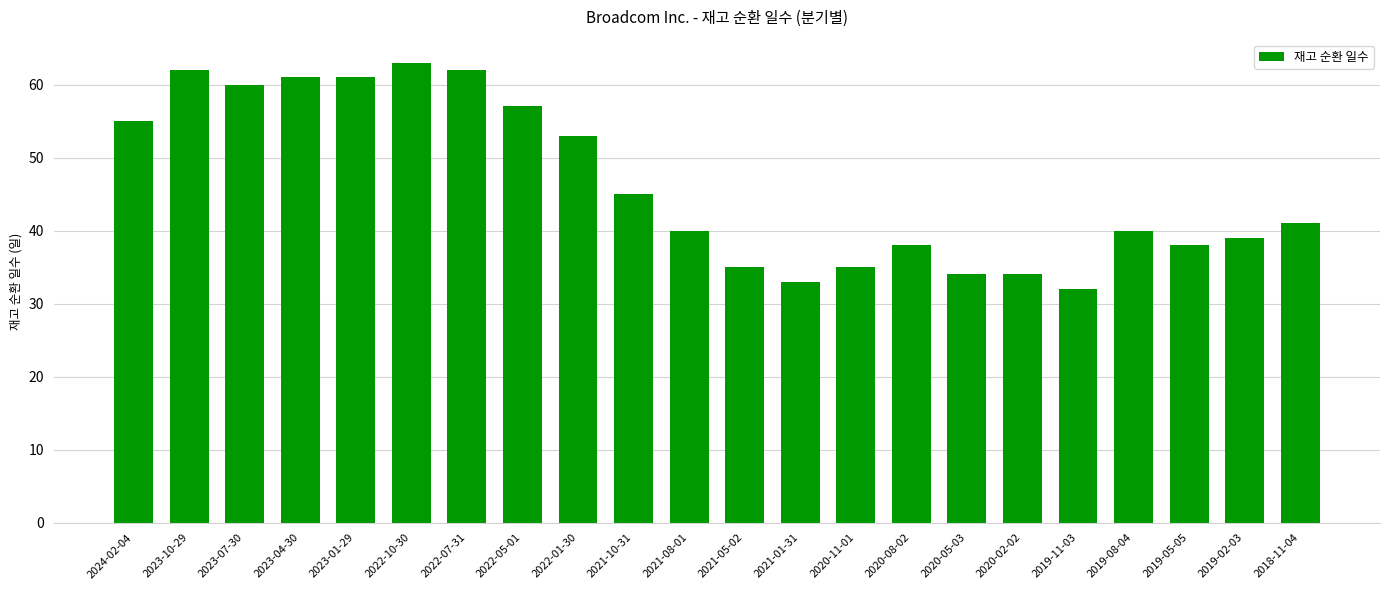

True or false: the data shows 80 at 2024-02-04.

False